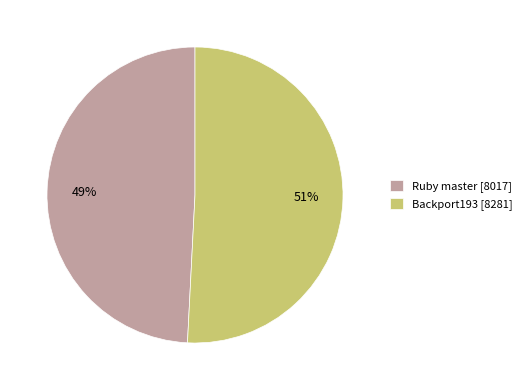

Count the number of slices in the pie.

2